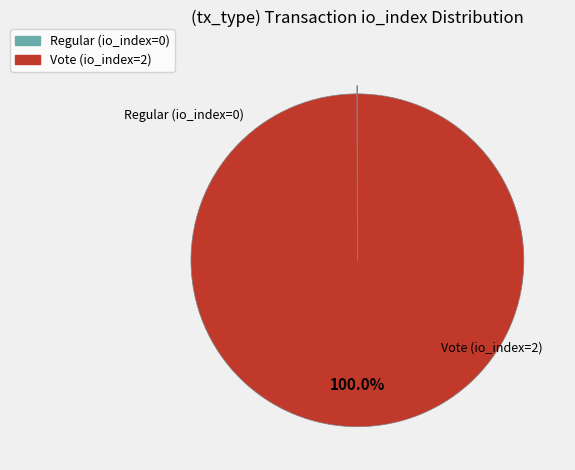

Which slice represents more than half of the pie?

Vote